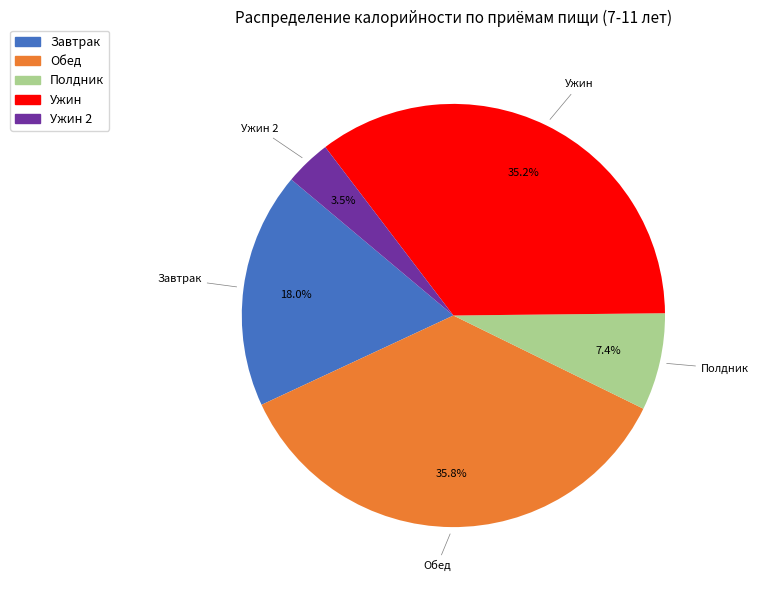

Is there a majority slice in this chart?

No